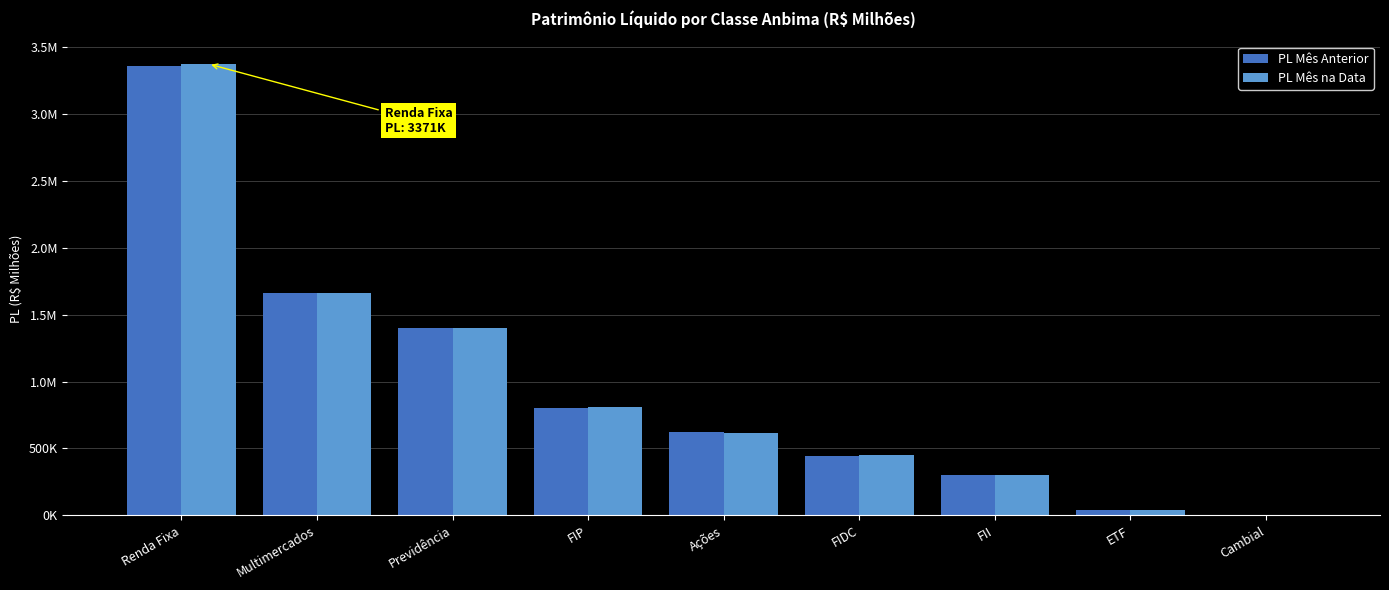

The PL Mês na Data series shows 224571.2 at FIP. True or false?

False